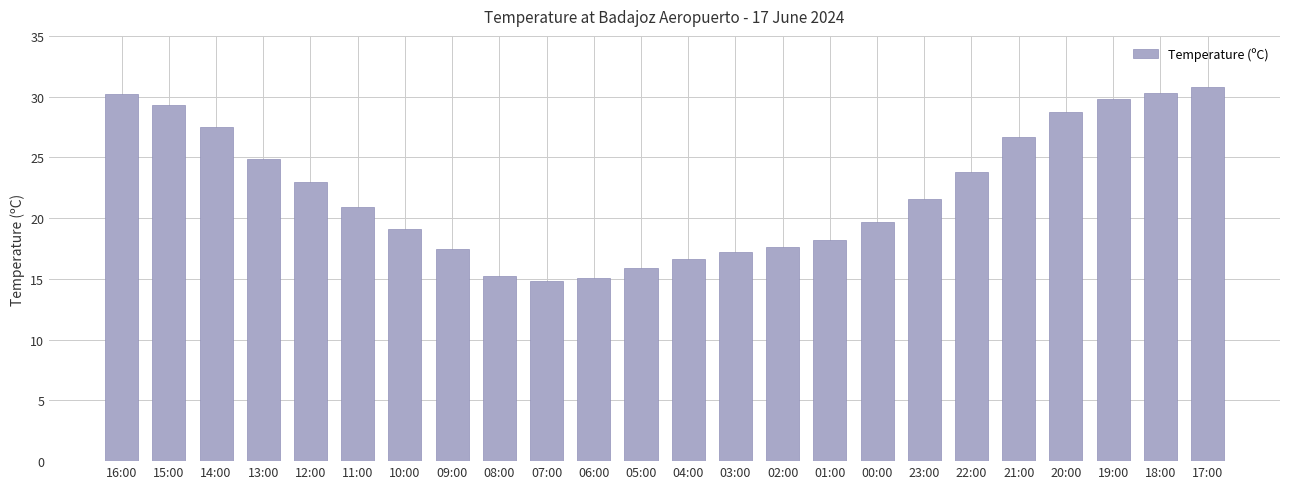

What is the difference between the maximum and second lowest values?

15.7